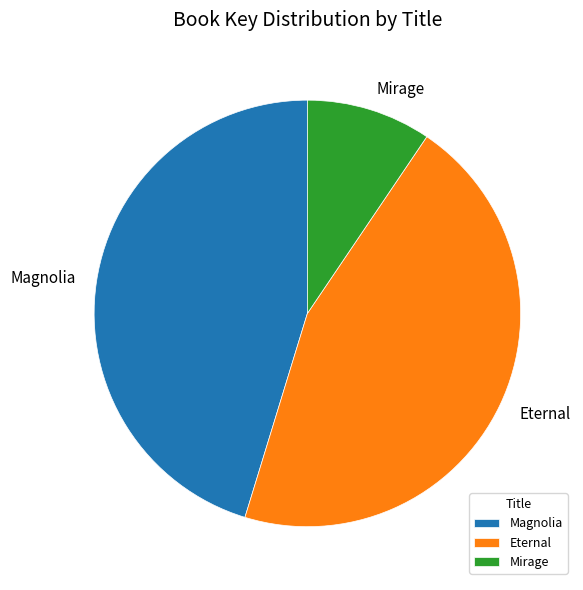

Is Eternal the majority of the pie?

No